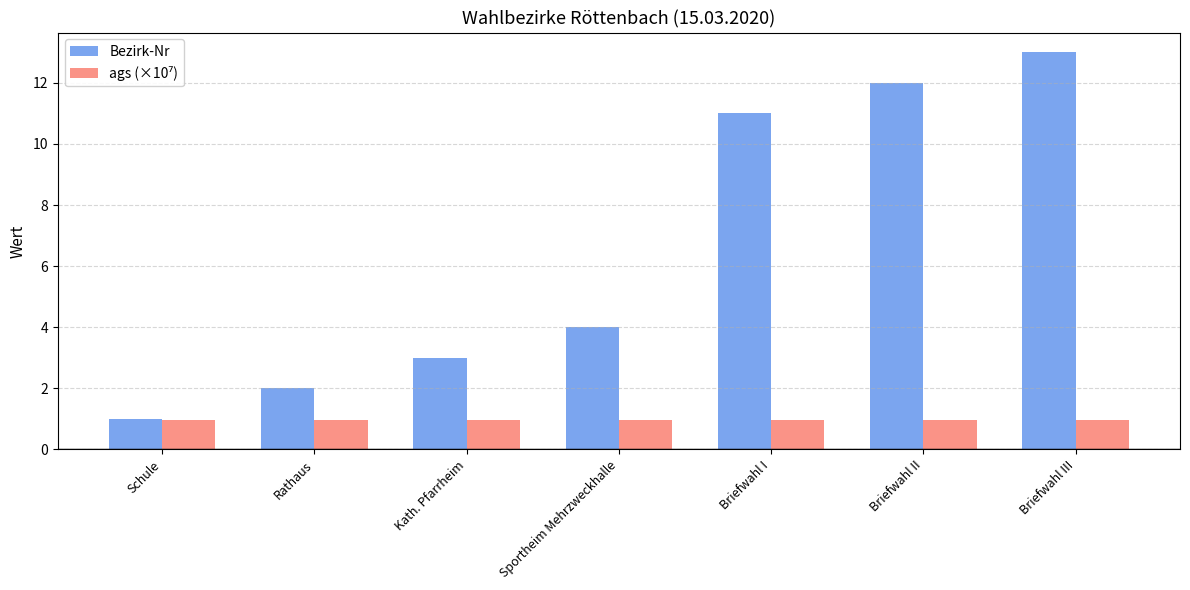

True or false: Bezirk-Nr has a value of 4.0 at Sportheim Mehrzweckhalle.

True